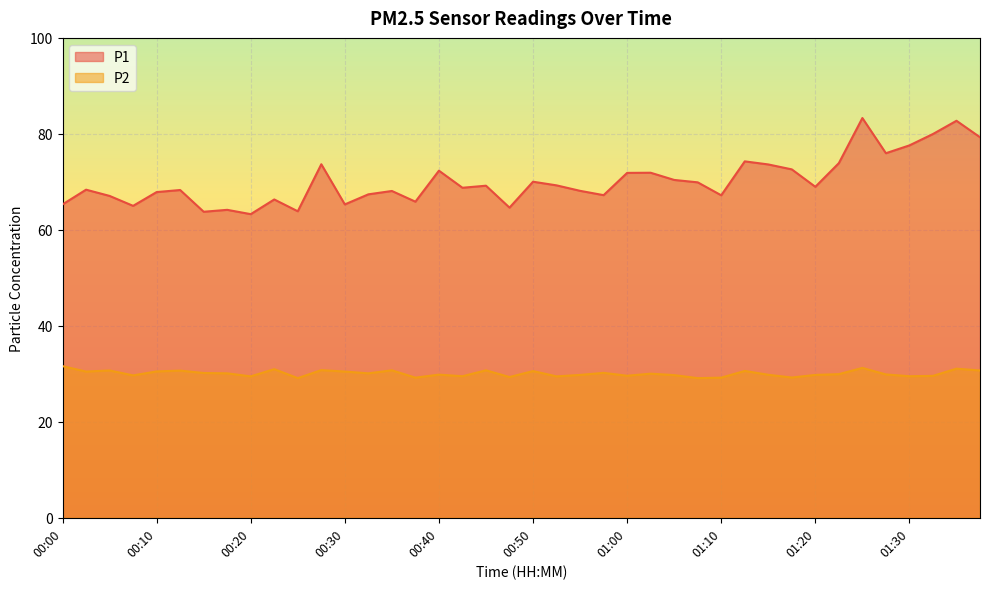

True or false: P1 and P2 cross at least once.

False